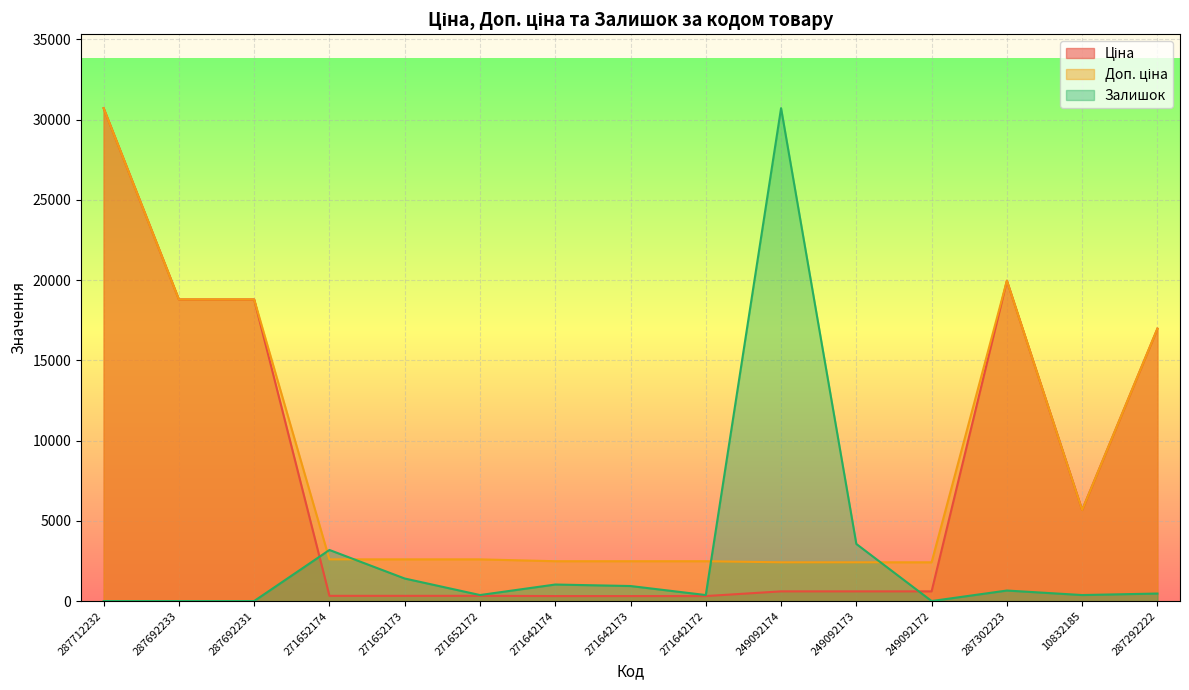

At how many categories does at least one series exceed 12254?

6